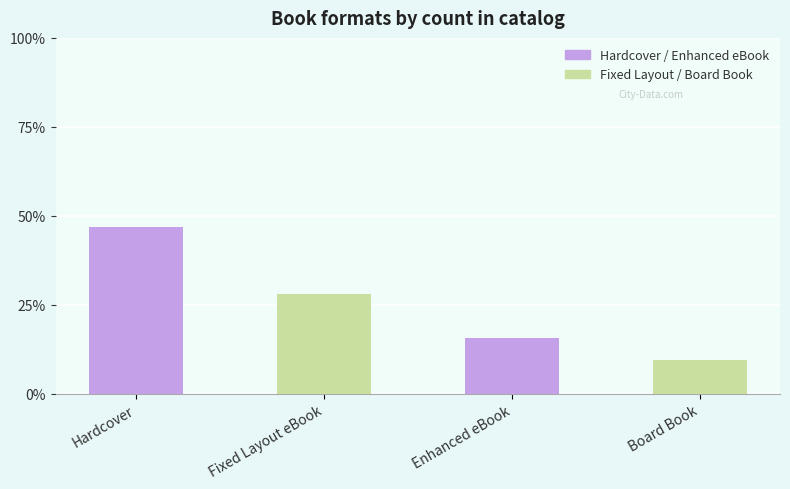

How many bars are there in total?

4